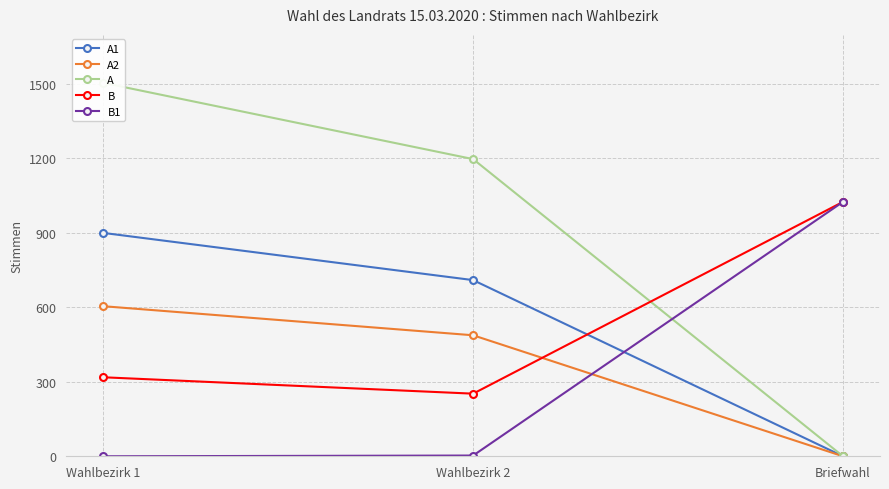

What is the label of the 2nd point from the left?

Wahlbezirk 2